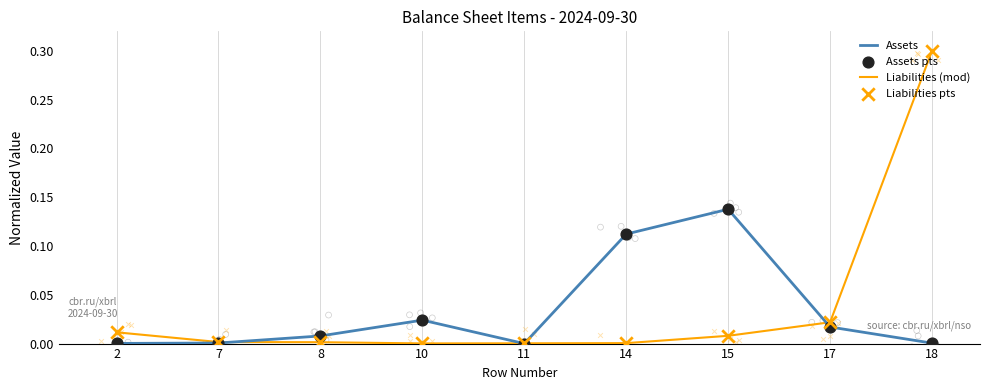

What is the total value across all series at 15?

0.3